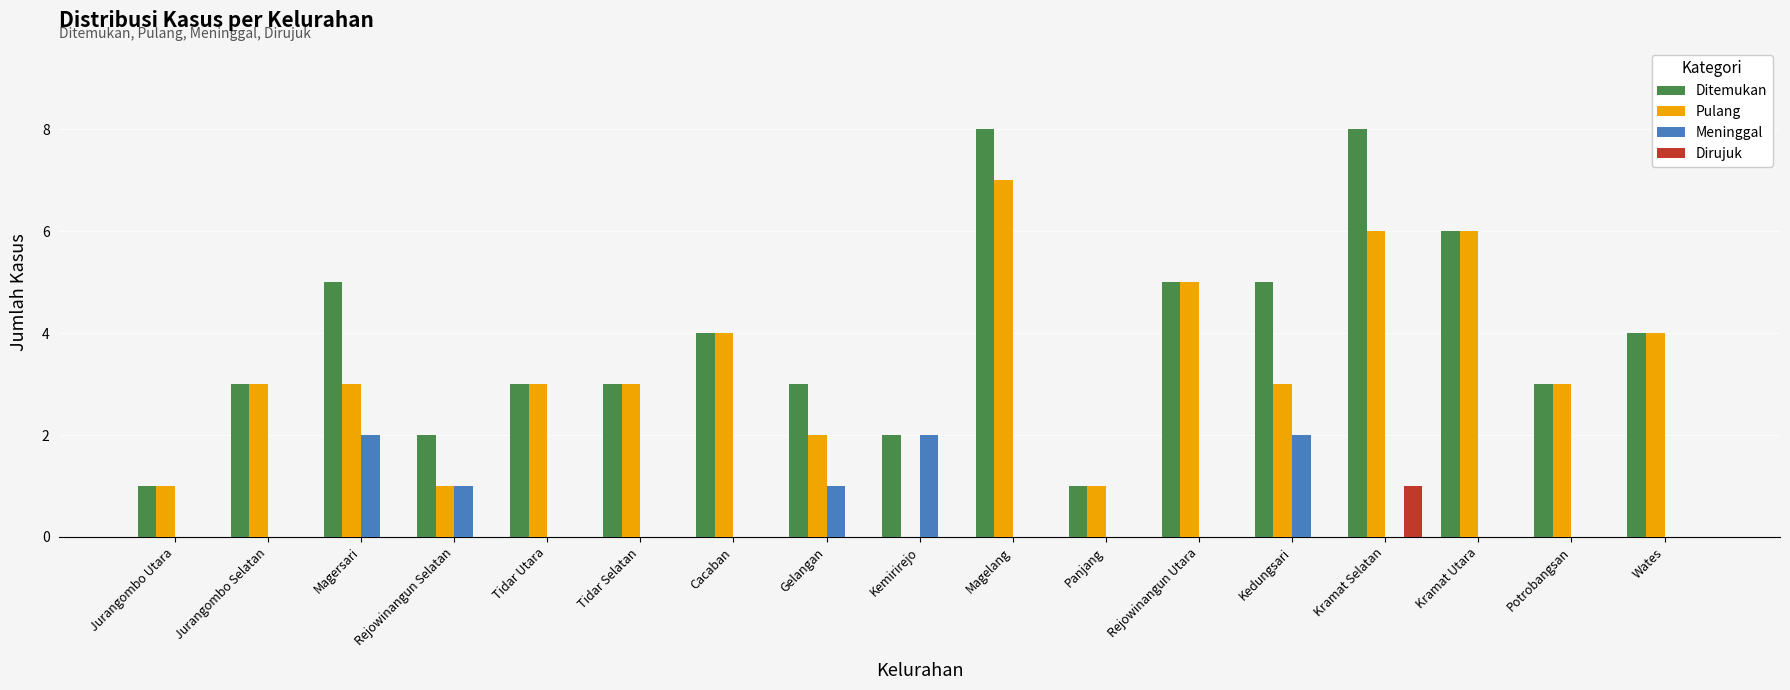

Is the value of Meninggal at Kemirirejo greater than the value of Pulang at Magelang?

No